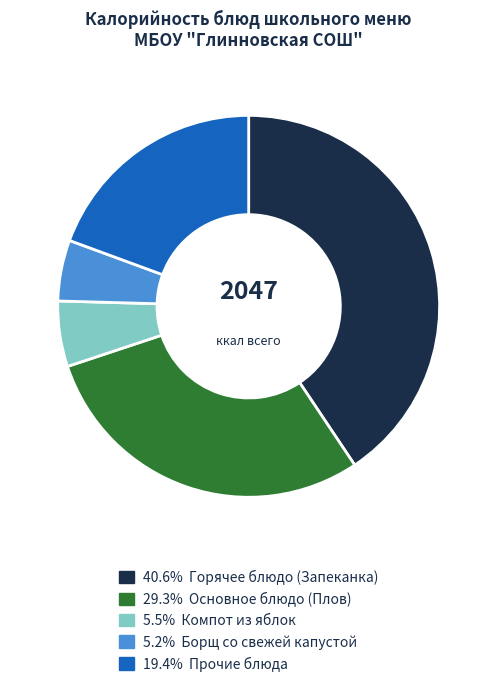

Is there any slice that represents more than half of the pie?

No